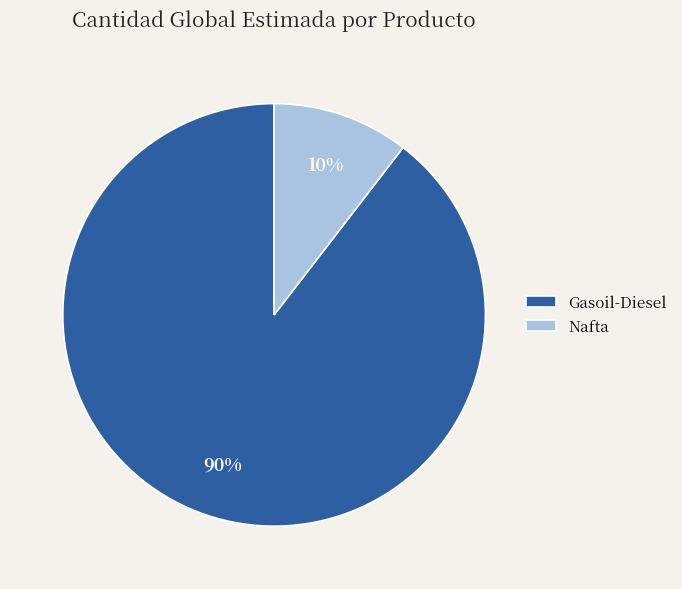

Does Nafta represent more than half of the total?

No